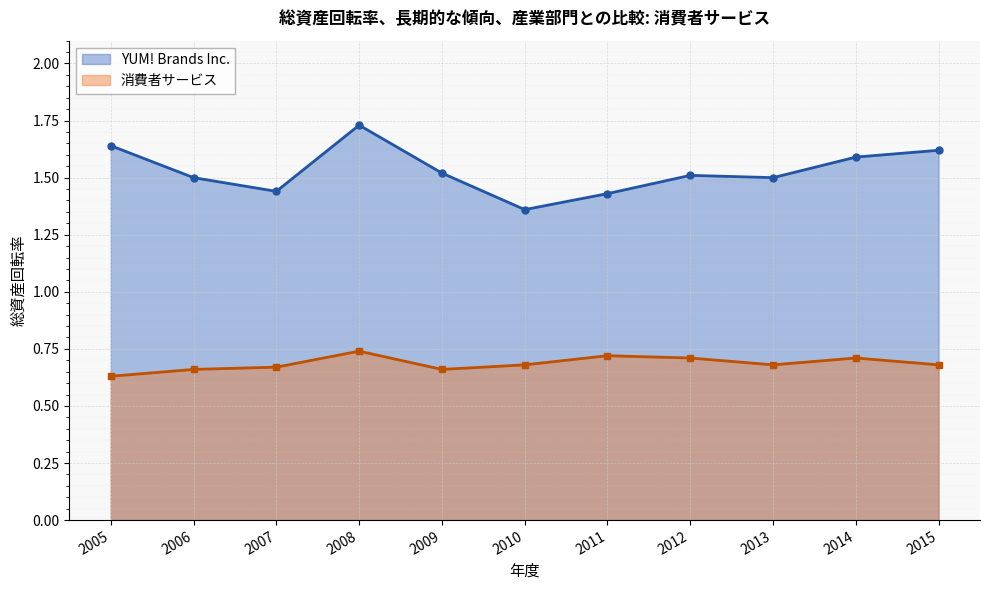

At which category does YUM! Brands Inc. reach its first local valley?

2007